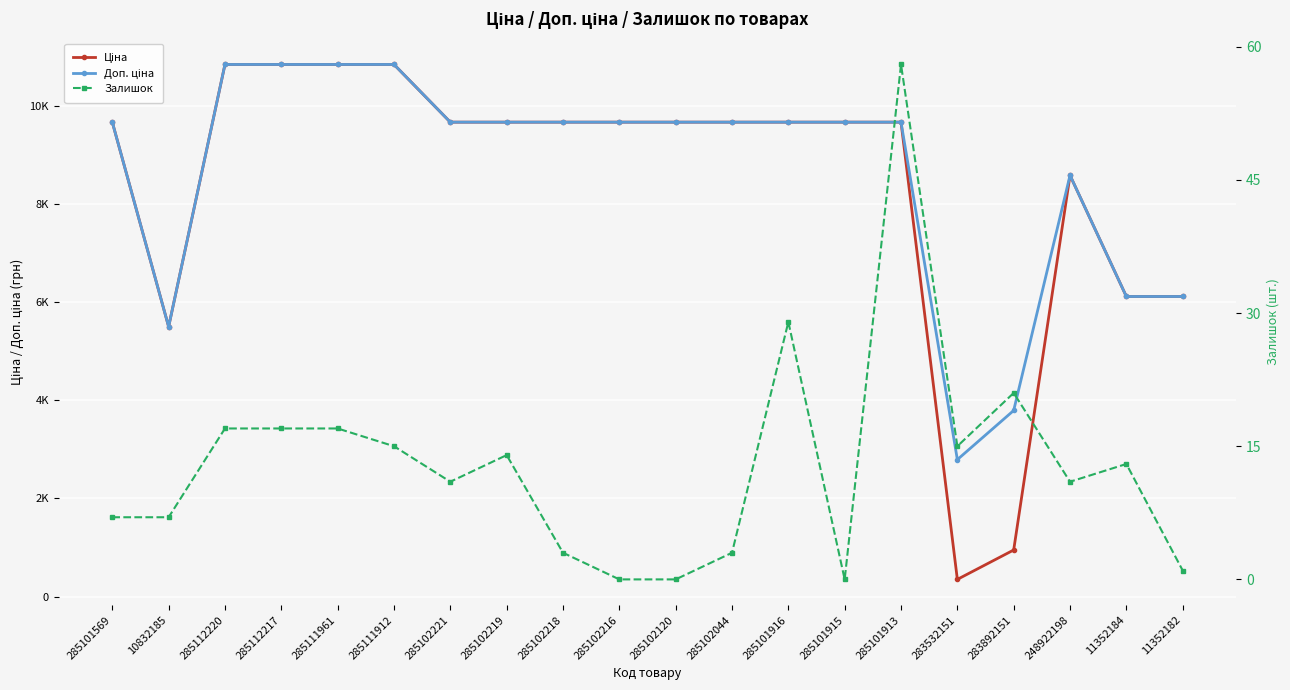

What is the difference between the Ціна values at 285102219 and 283892151?

8717.1